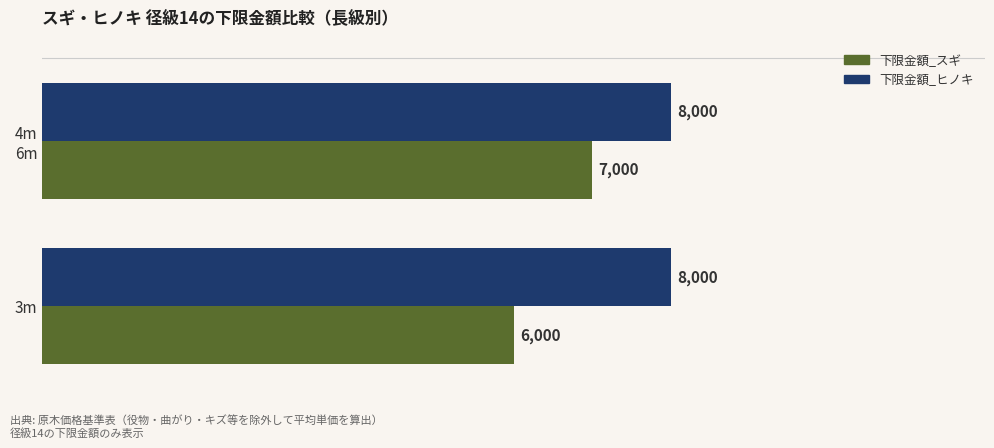

What is the lowest value of the 下限金額_ヒノキ series?

8000